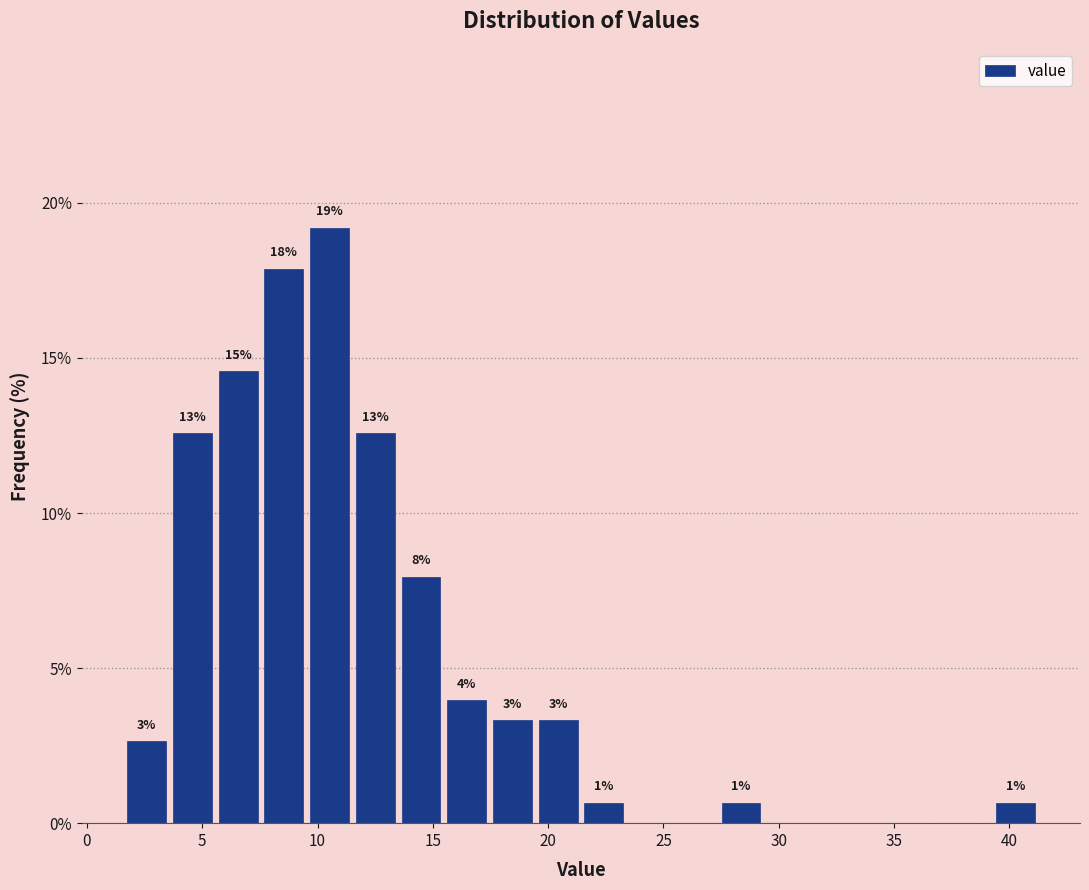

Around what value on the x-axis is the tallest bar? Give the approximate position of its centre, as read against the axis.

10.5